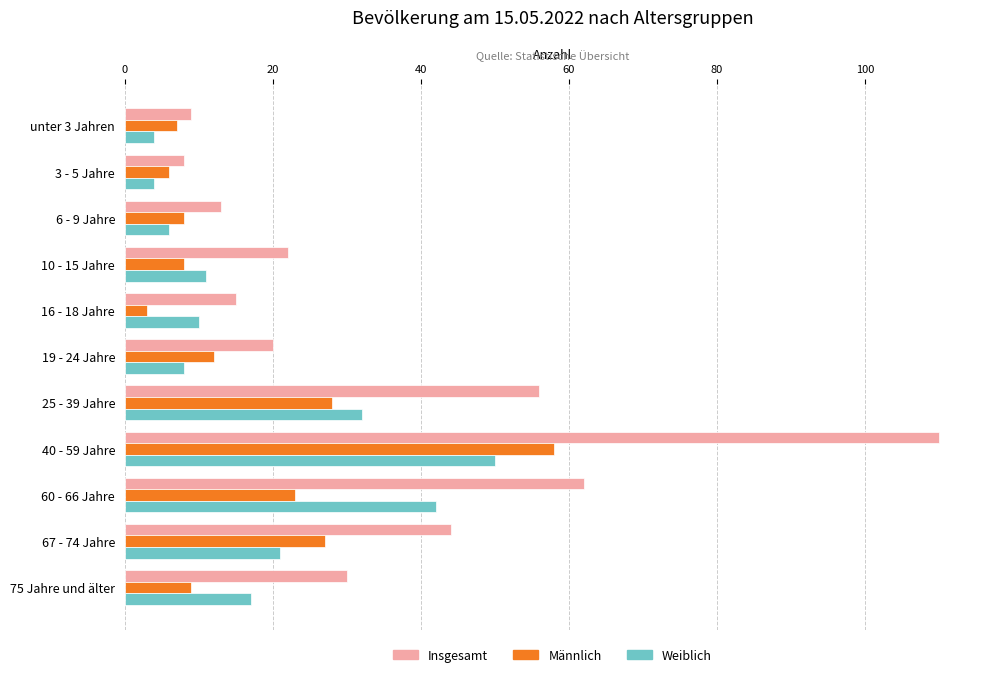

Which series has the widest spread of values?

Insgesamt